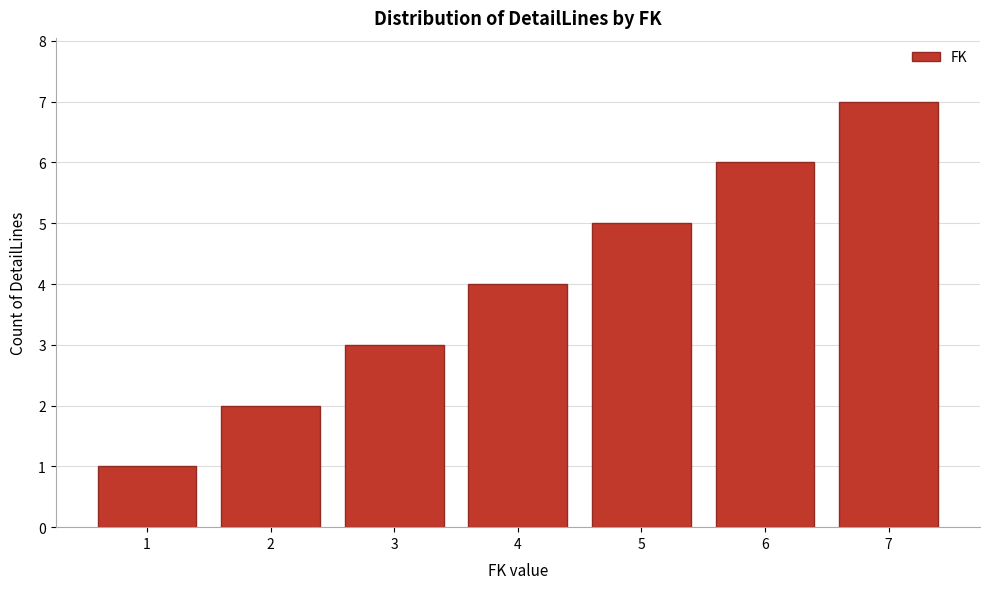

What is the average value?

4